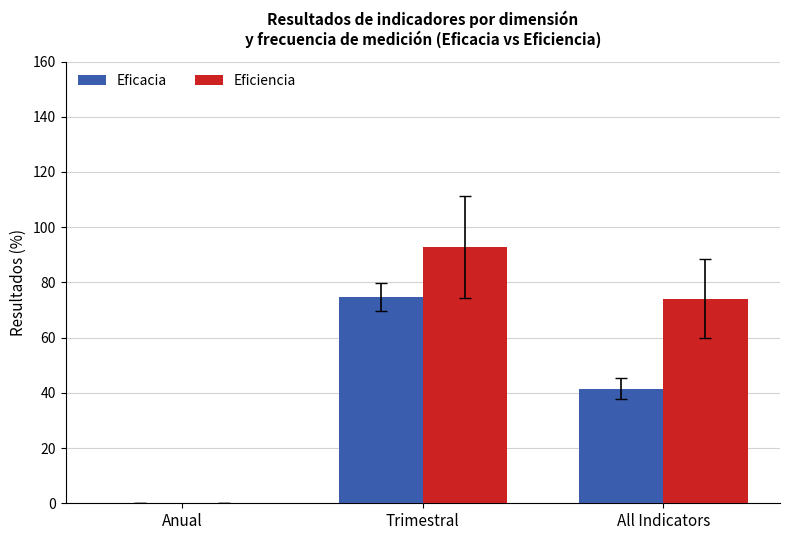

Which category has the highest value across all series?

Trimestral